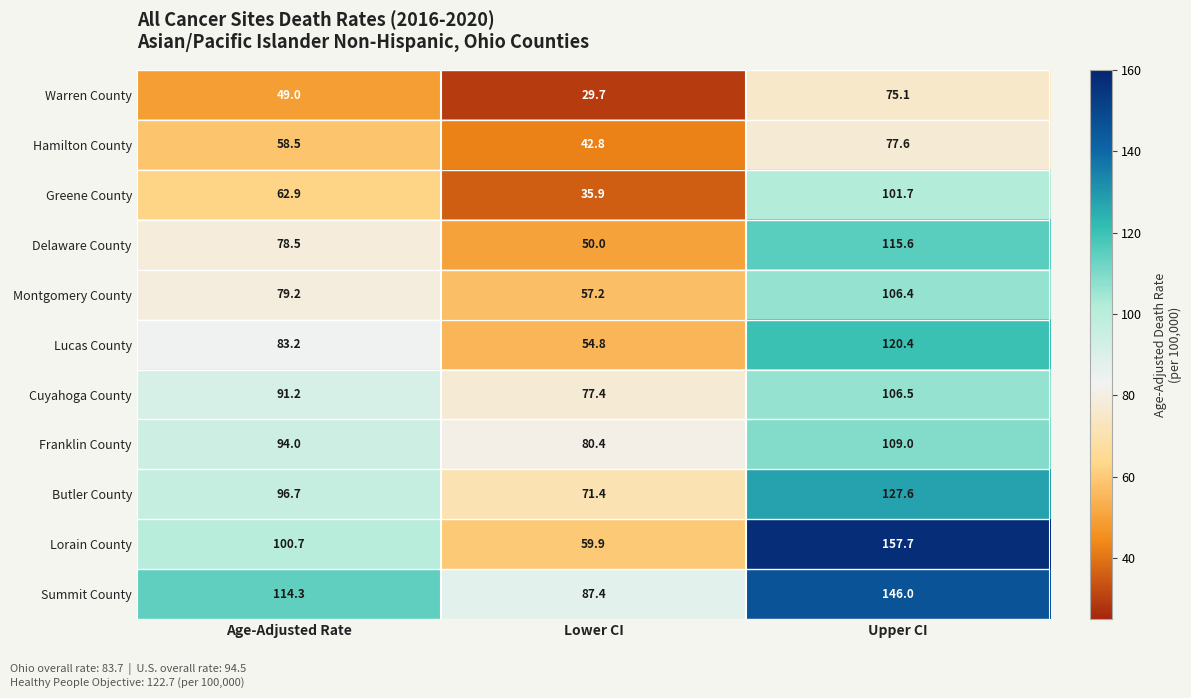

What is the sum of all Montgomery County values?

242.8